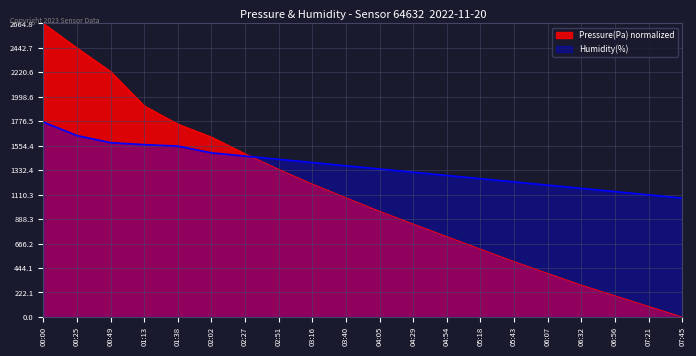

Where do Humidity (%) and Pressure (Pa) first cross each other?

02:27 and 02:51